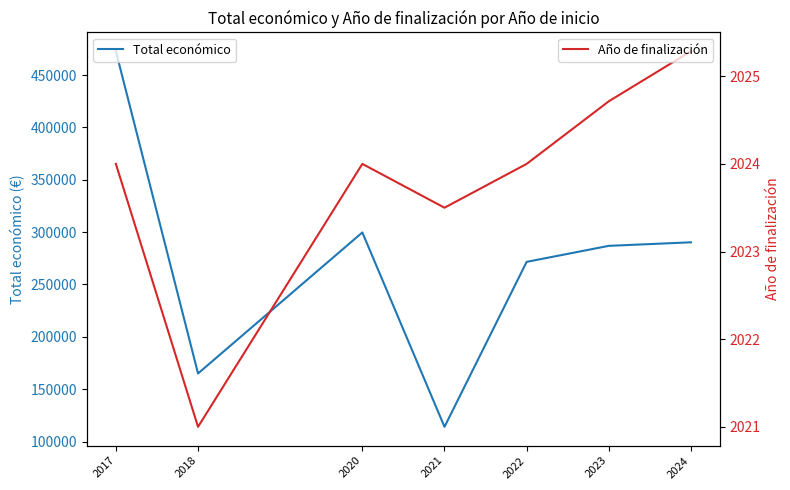

Is it true that Total económico equals 503595.7 at 2024?

False